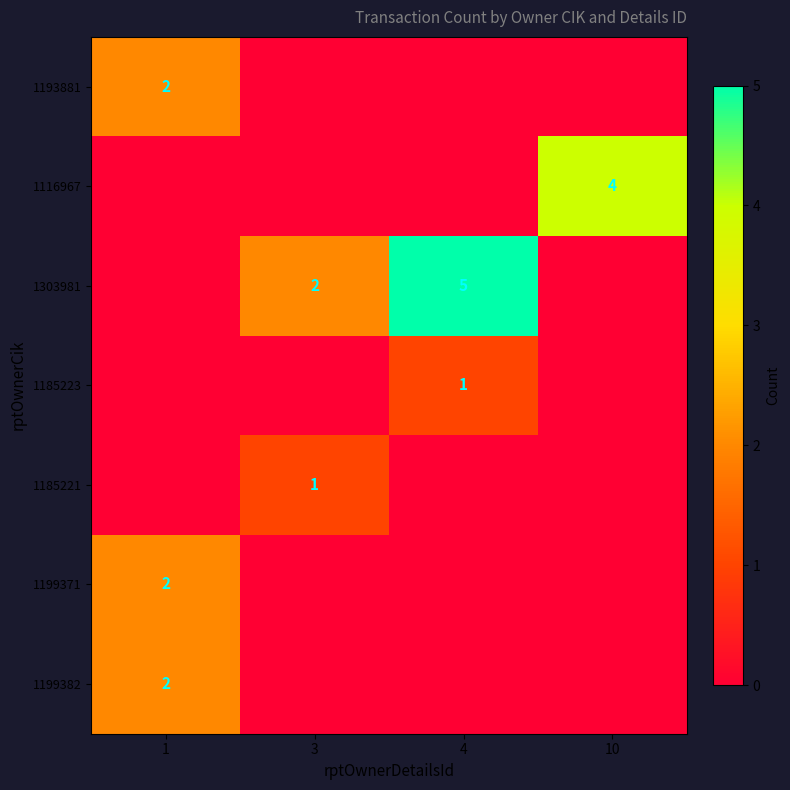

True or false: 1185221 has a value of 1 at 3.

True